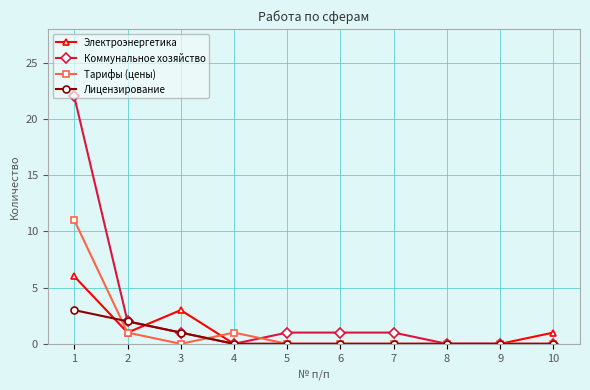

Reading left to right, what are all the values shown in this chart?

Электроэнергетика: 1=6	2=1	3=3	4=0	5=0	6=0	7=0	8=0	9=0	10=1
Коммунальное хозяйство: 1=22	2=2	3=1	4=0	5=1	6=1	7=1	8=0	9=0	10=0
Тарифы (цены): 1=11	2=1	3=0	4=1	5=0	6=0	7=0	8=0	9=0	10=0
Лицензирование: 1=3	2=2	3=1	4=0	5=0	6=0	7=0	8=0	9=0	10=0